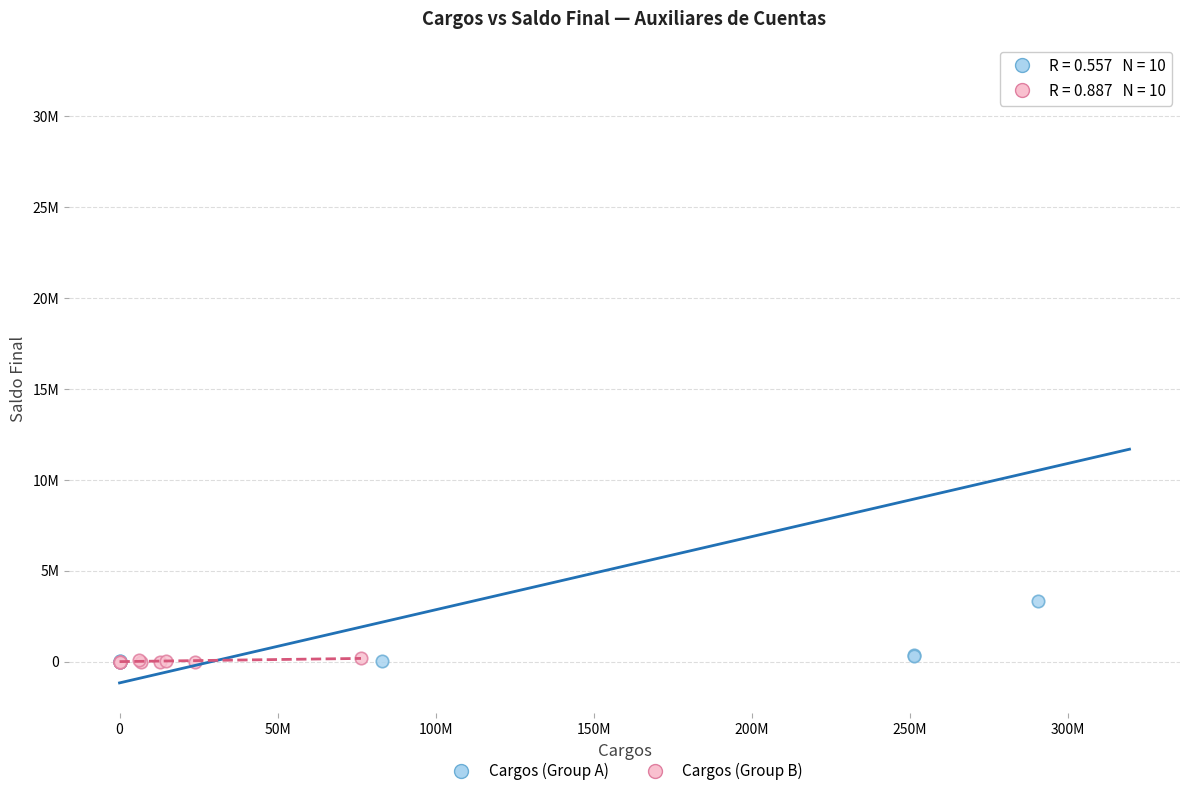

What are all the series names shown in the legend?

Cargos (Group A), Cargos (Group B)